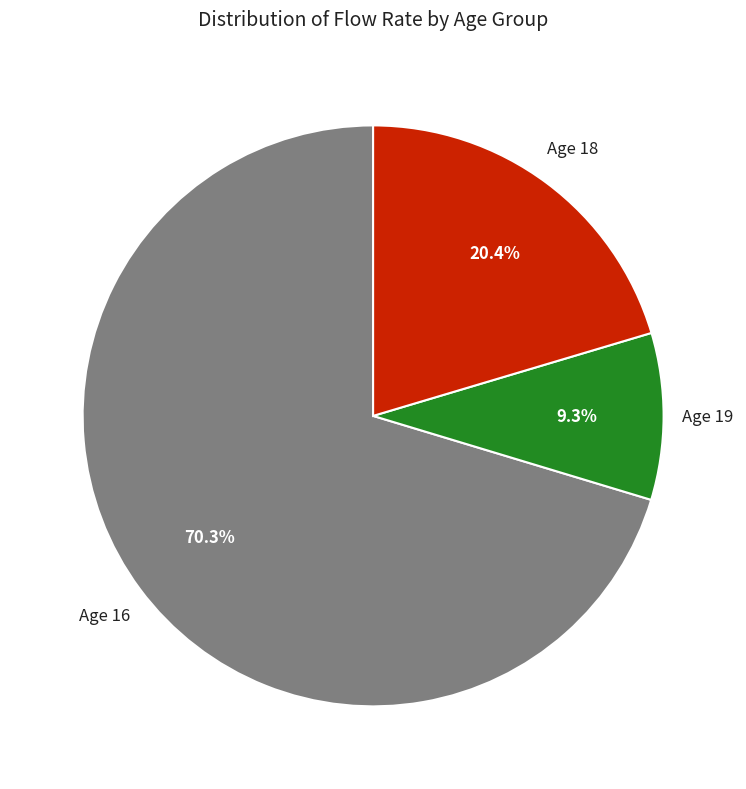

Which category accounts for the majority?

Age 16